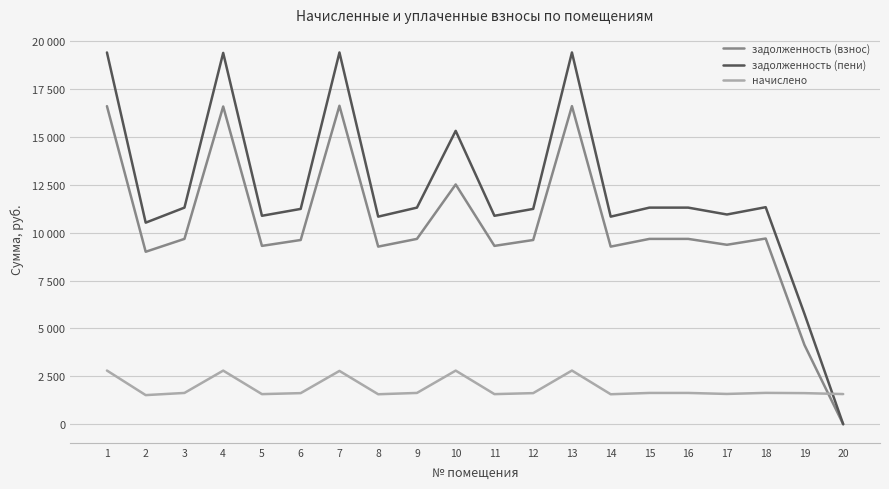

What are all the series names shown in the legend?

задолженность (взнос), задолженность (пени), начислено